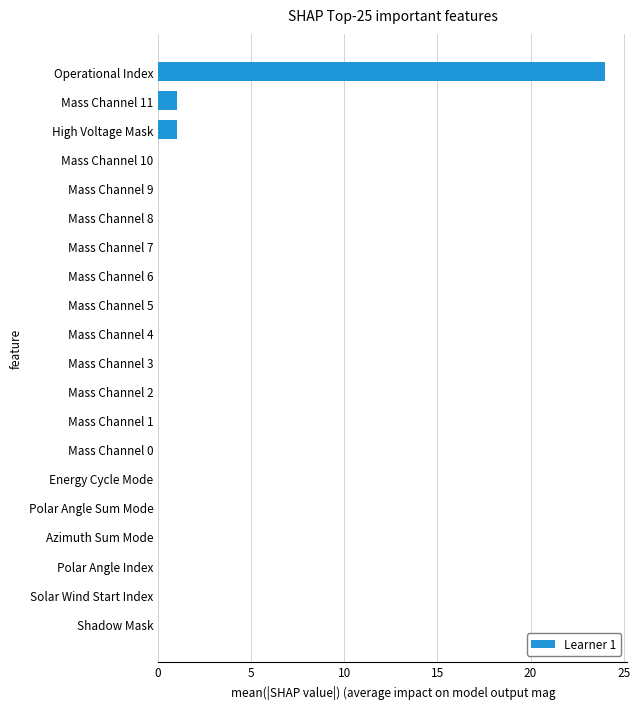

What is the sum of all values?

26